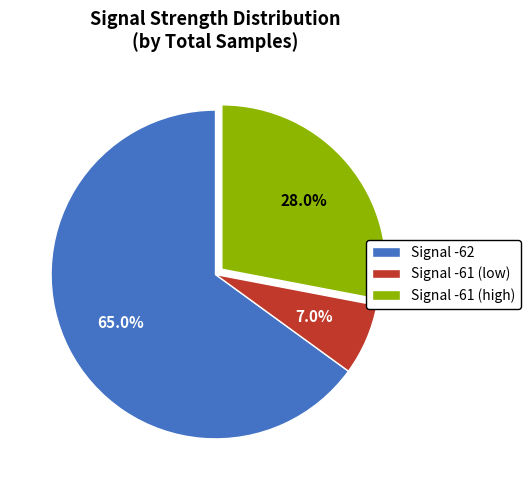

Is Signal -61 (low) the majority of the pie?

No